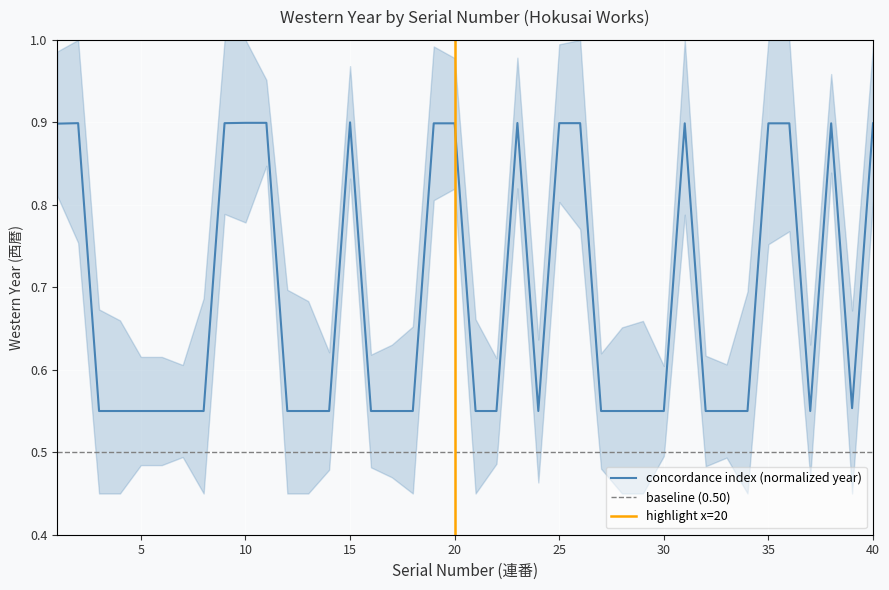

At which category does the data reach its first local peak?

2